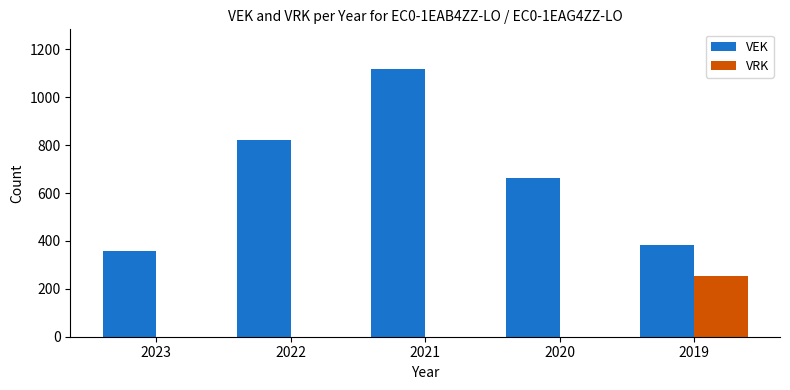

Where is VEK nearest to the value 737?

2020